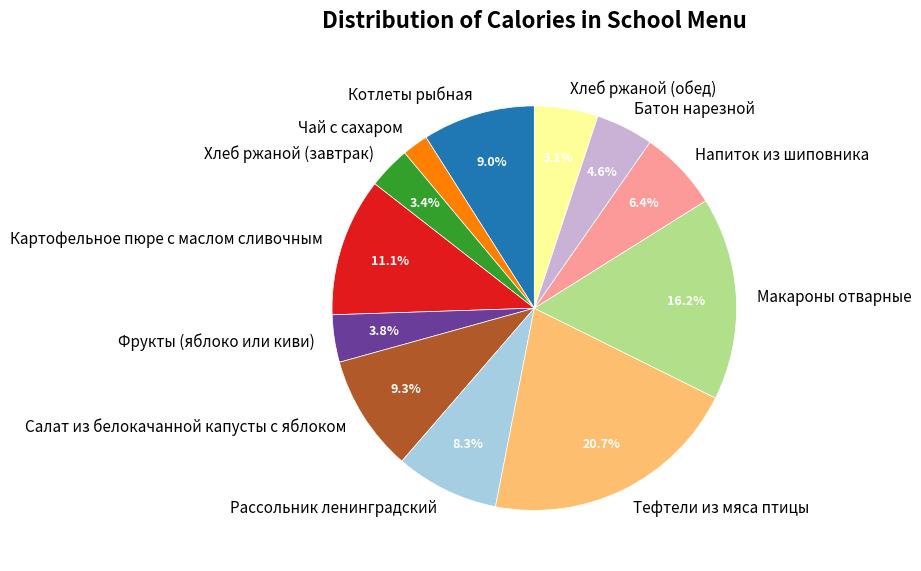

Which has a higher value, Котлеты рыбная or Тефтели из мяса птицы?

Тефтели из мяса птицы